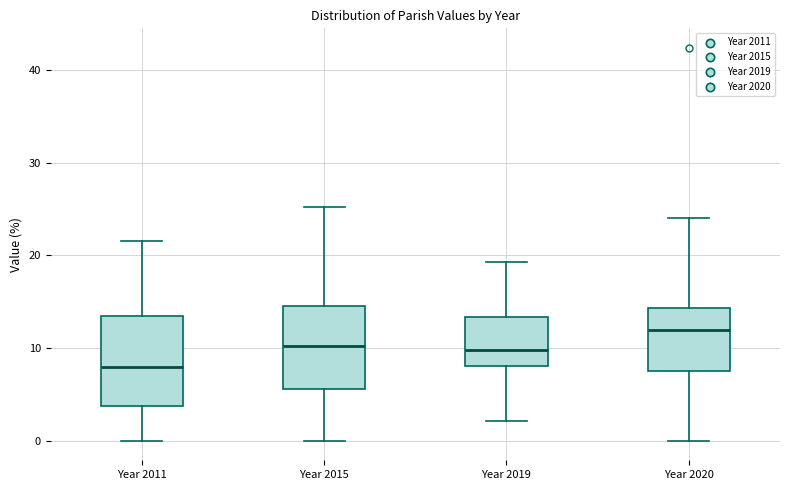

Reading left to right, transcribe this box plot: for each box, give where its median line is, the range the box spans, and where its two whiskers end, as read against the y-axis. The values are not printed on the chart, so give them approximately, as read against the axis.

Year 2011: median 8, box 4 to 13, whiskers 0 to 22
Year 2015: median 10, box 6 to 15, whiskers 0 to 25
Year 2019: median 10, box 8 to 13, whiskers 2 to 19
Year 2020: median 12, box 7 to 14, whiskers 0 to 24